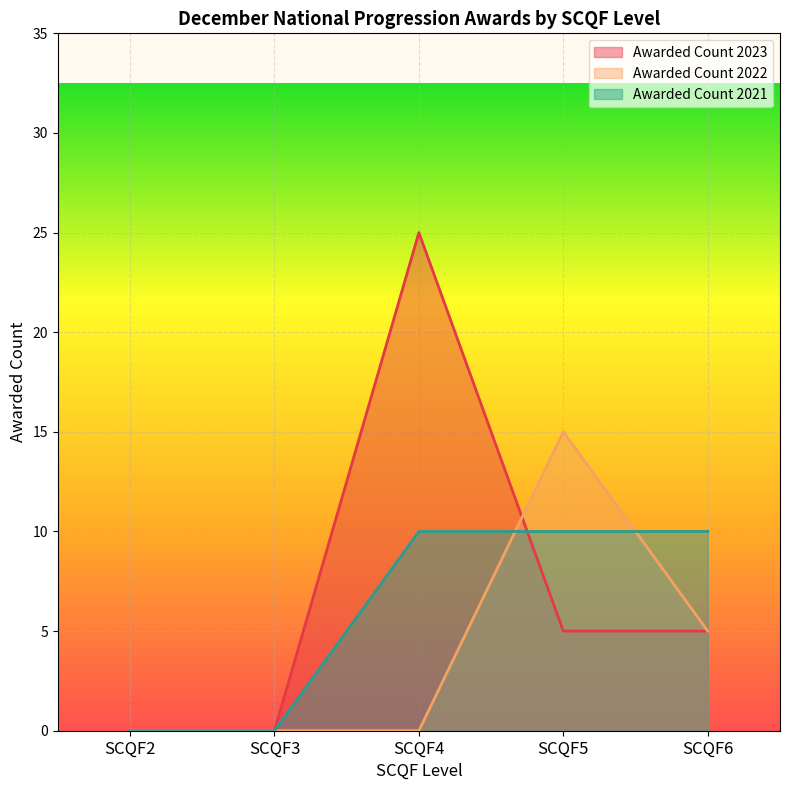

What is the total value across all series at SCQF6?

20